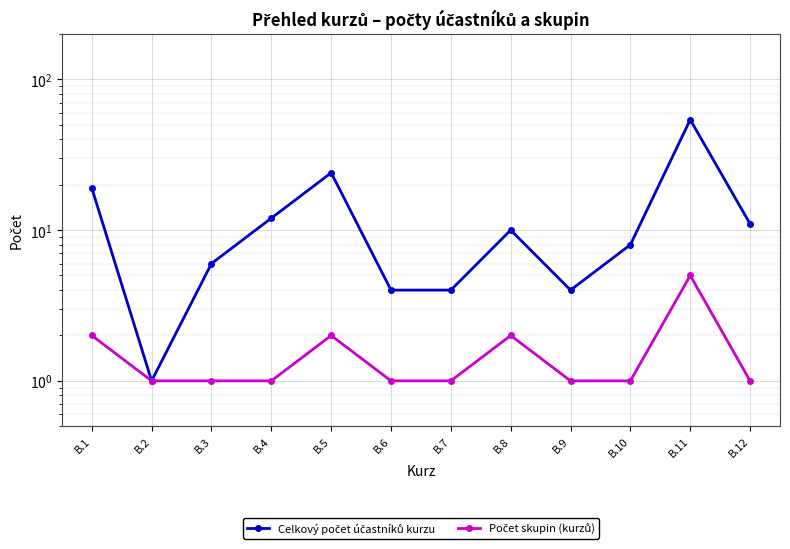

At which label does Celkový počet účastníků kurzu reach its minimum?

B.2